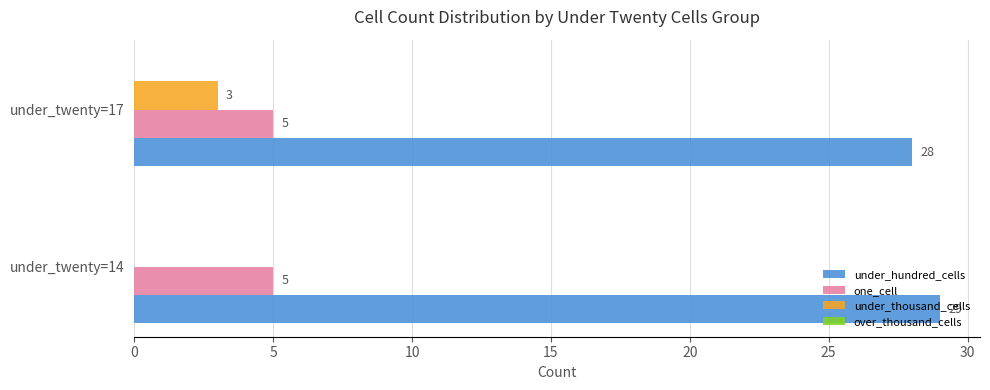

Which series changed the most between under_twenty=14 and under_twenty=17?

under_thousand_cells